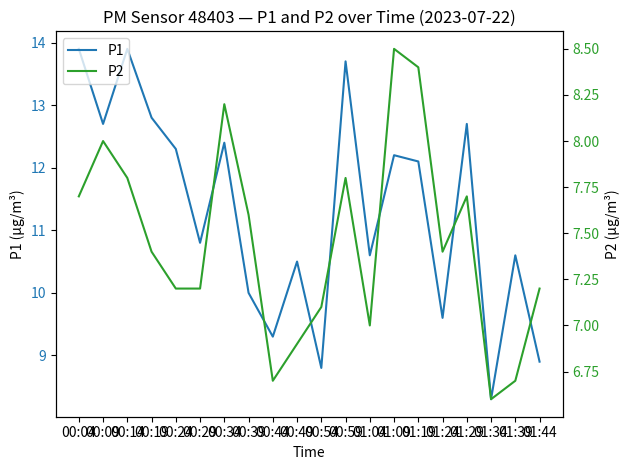

Where does the P2 series first go above 7?

00:04